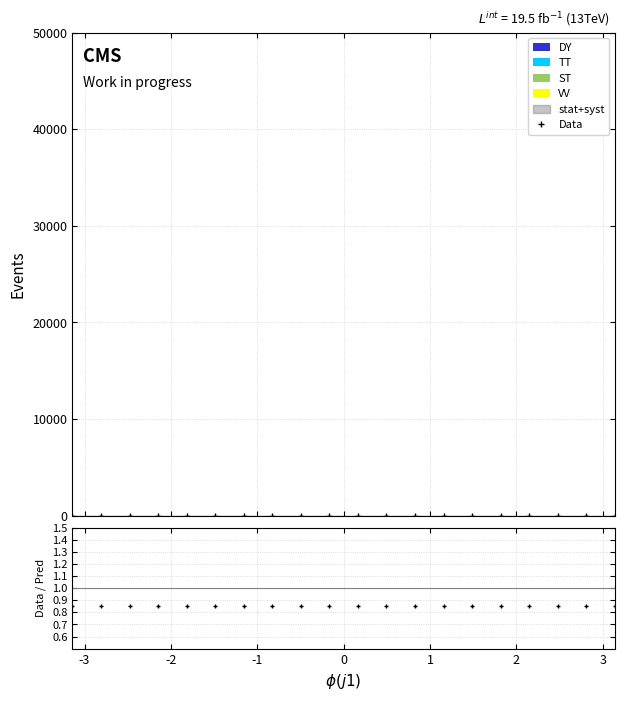

At which category does the chart reach its peak across all series?

-3